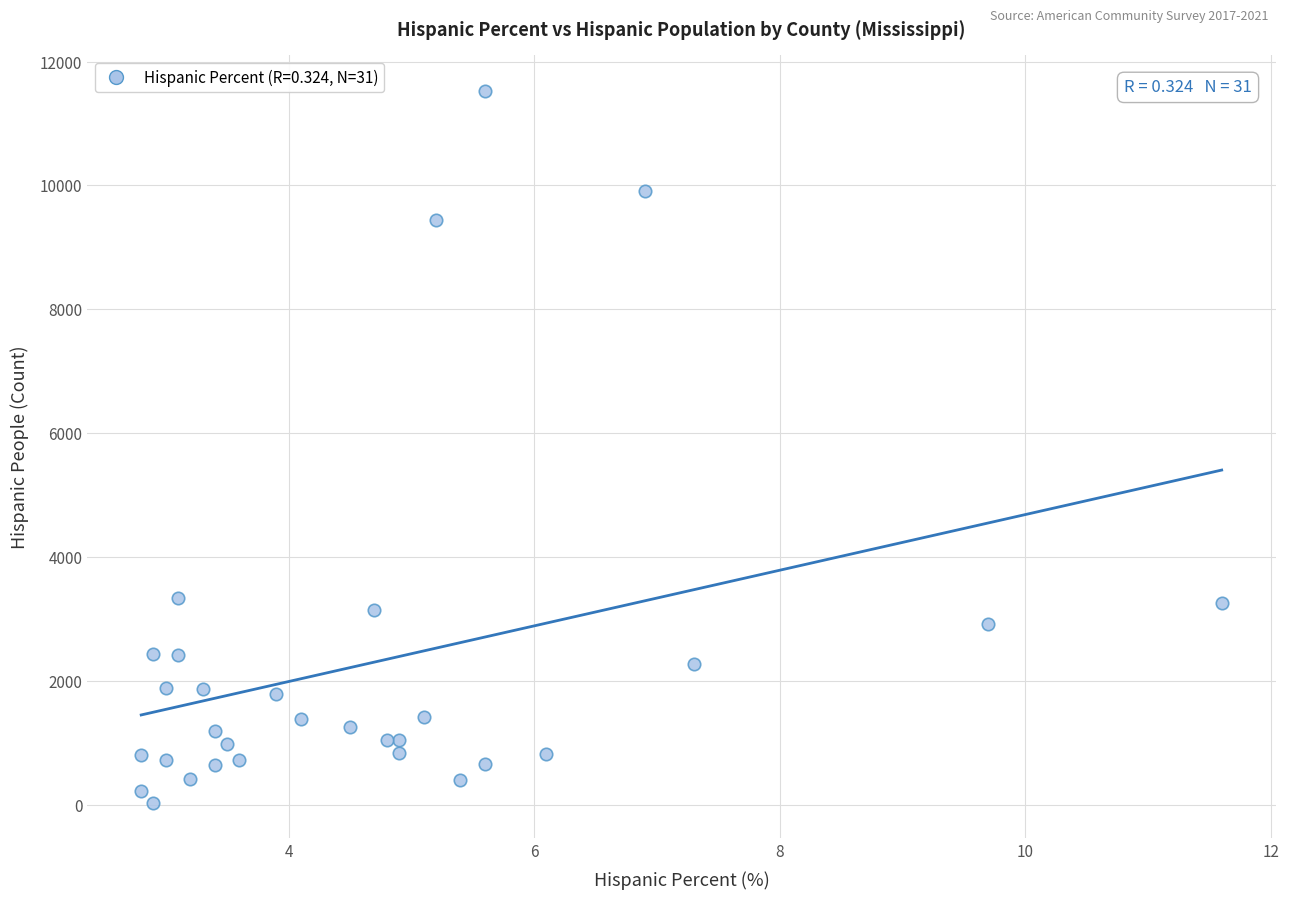

How many data points are displayed?

31